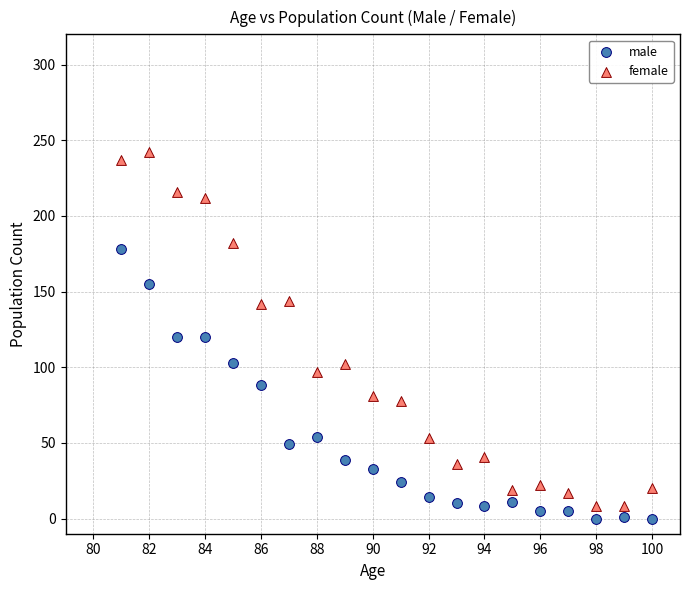

Across all data points, what is the range of X values (max minus min)?

19